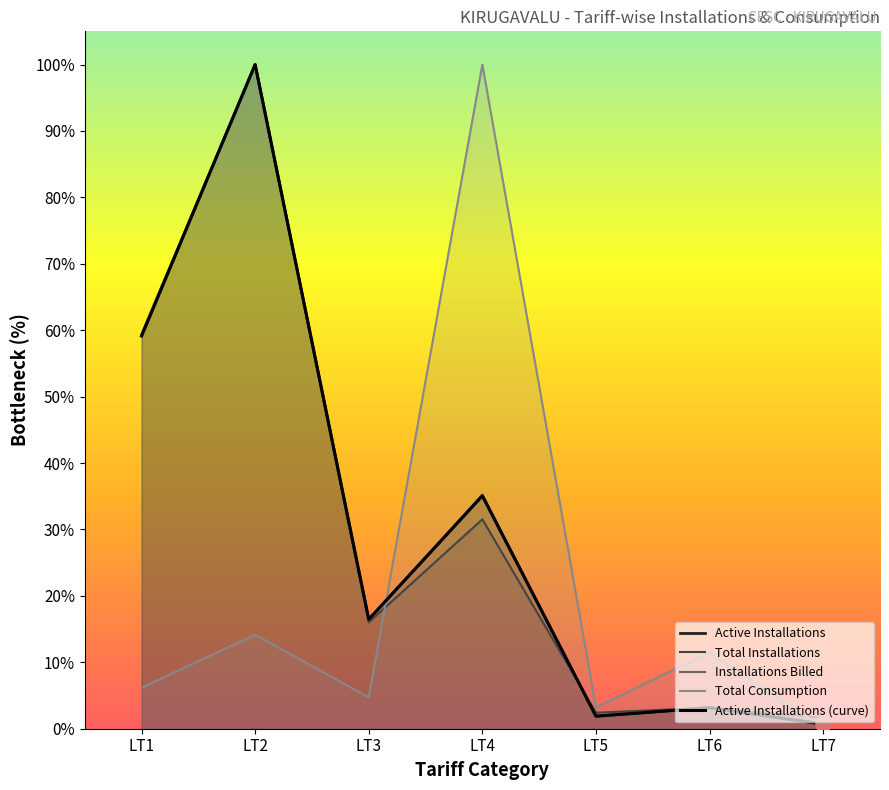

What is the total value across all series at LT2?

314.1